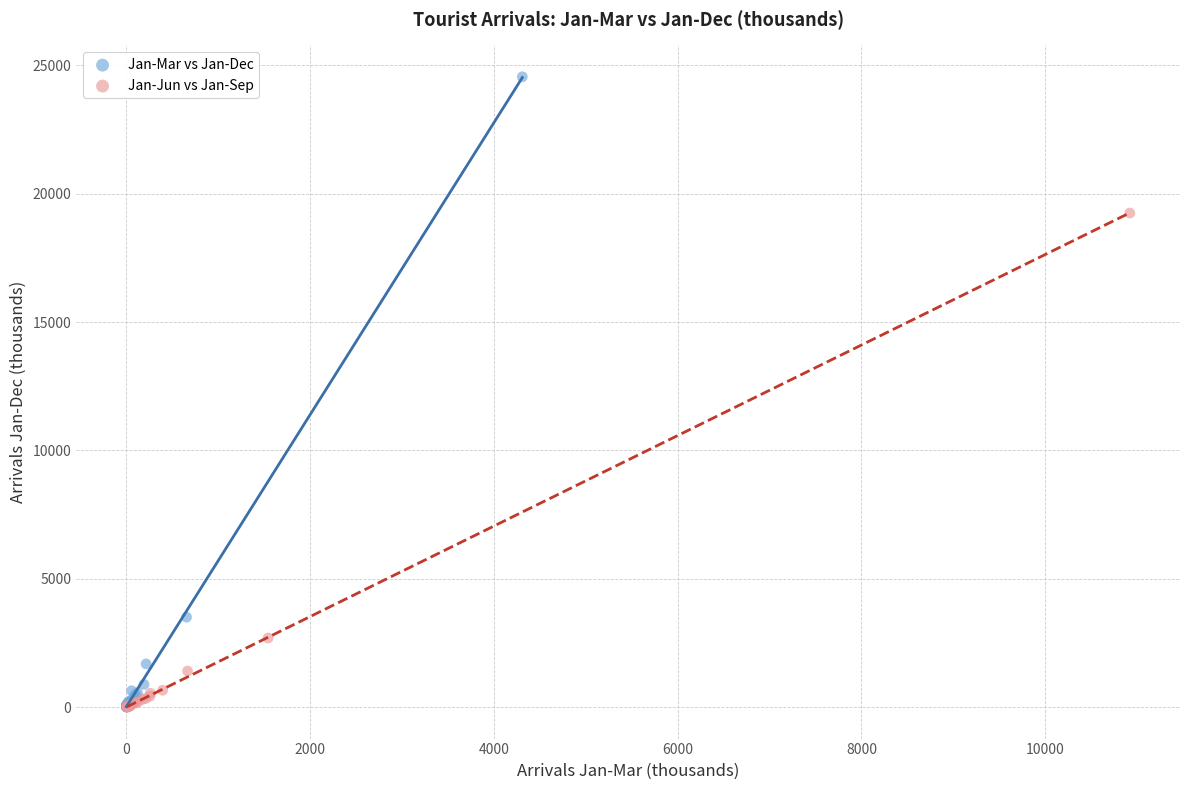

Which series has the largest Y range (max minus min)?

Jan-Mar vs Jan-Dec